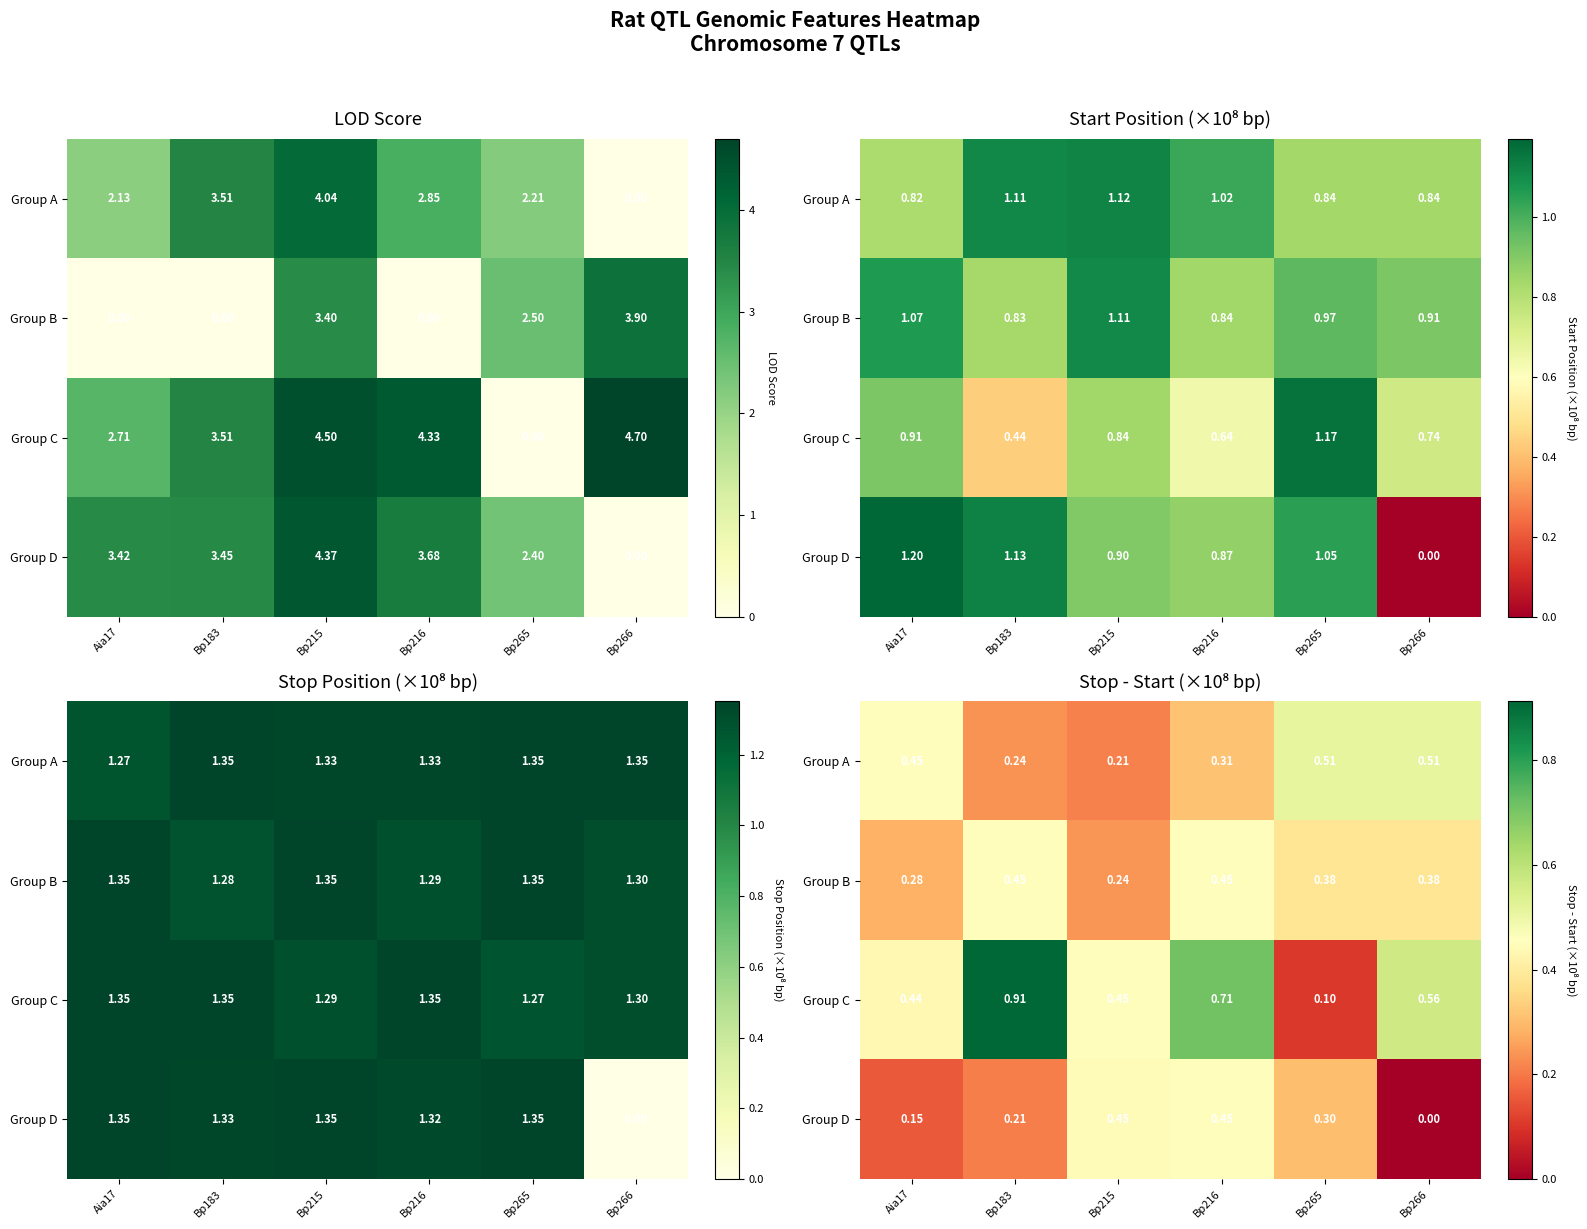

How many distinct data groups are displayed?

4